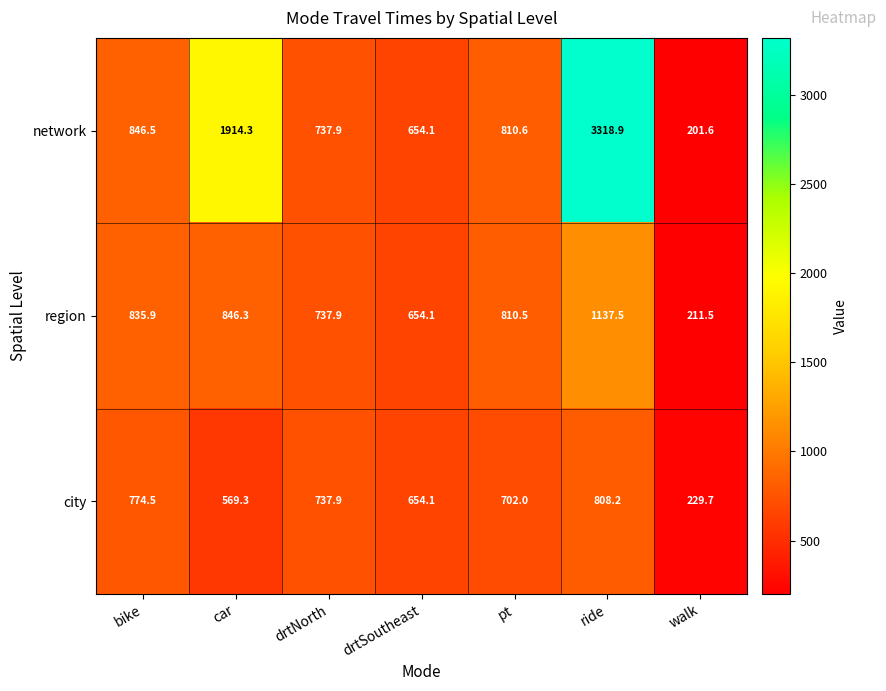

Which series changed the most between car and walk?

network